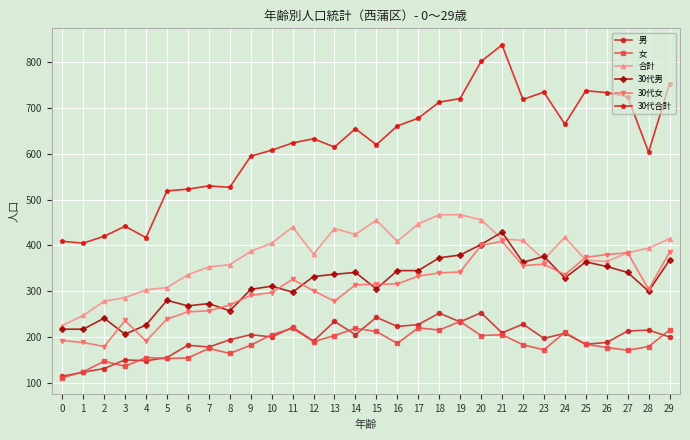

What is the difference between the second highest and minimum values in the 30代男 series?

196